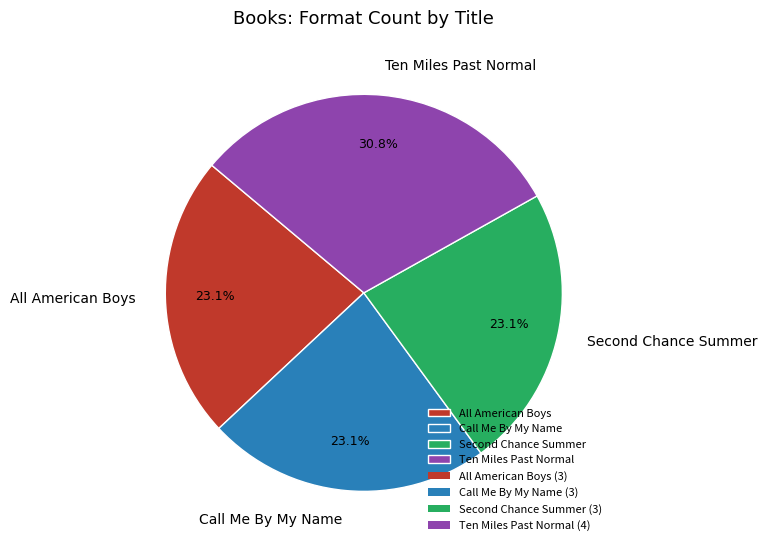

Does Ten Miles Past Normal represent more than half of the total?

No